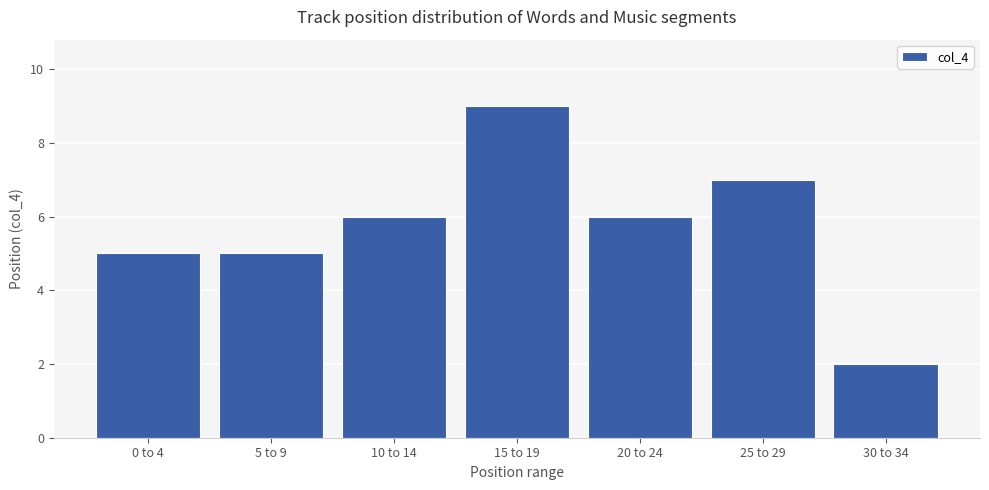

What is the change in value from 10 to 14 to 15 to 19?

+3